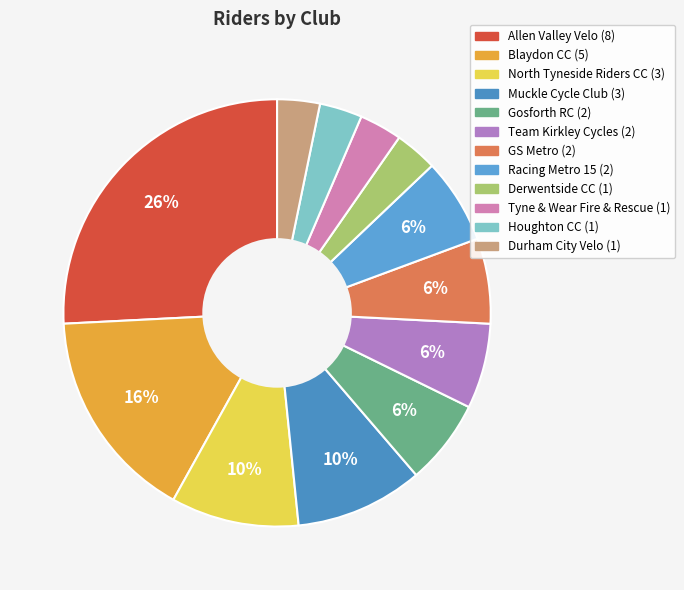

Which category has the biggest portion of the pie?

Allen Valley Velo